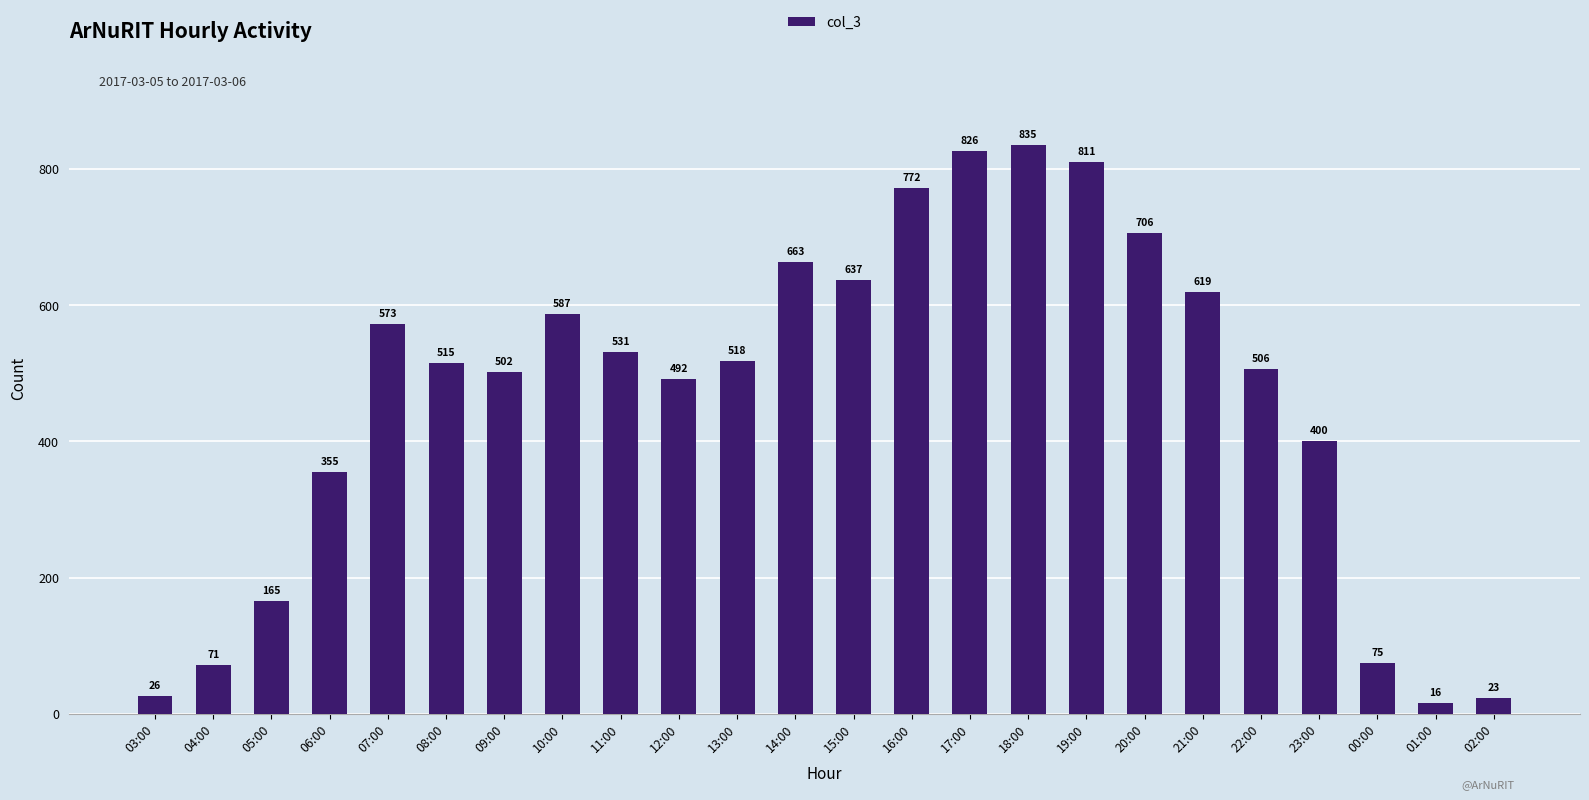

What is the change in value from 09:00 to 22:00?

+4